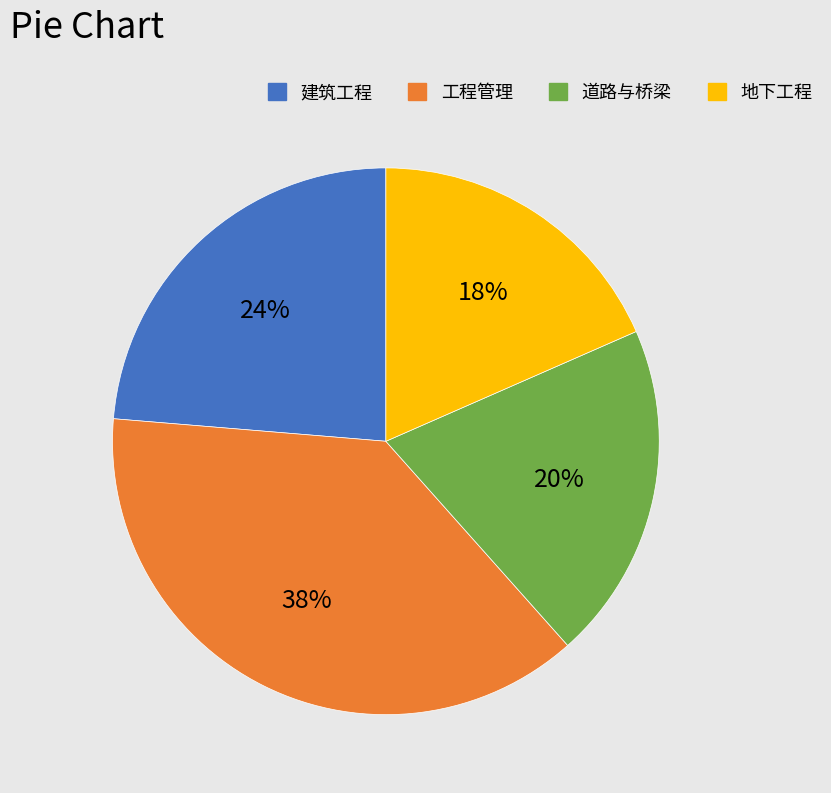

The 建筑工程 slice represents 34% of the pie. True or false?

False